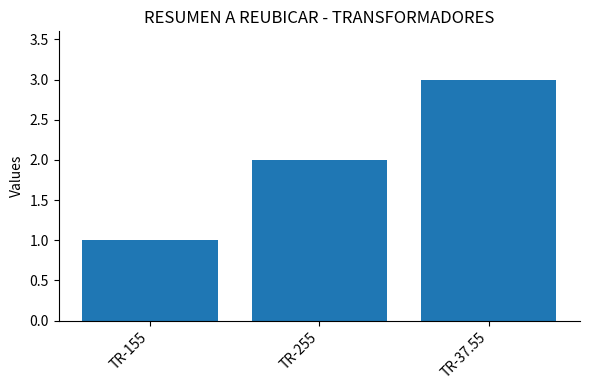

At which label is the value closest to 2?

TR-255